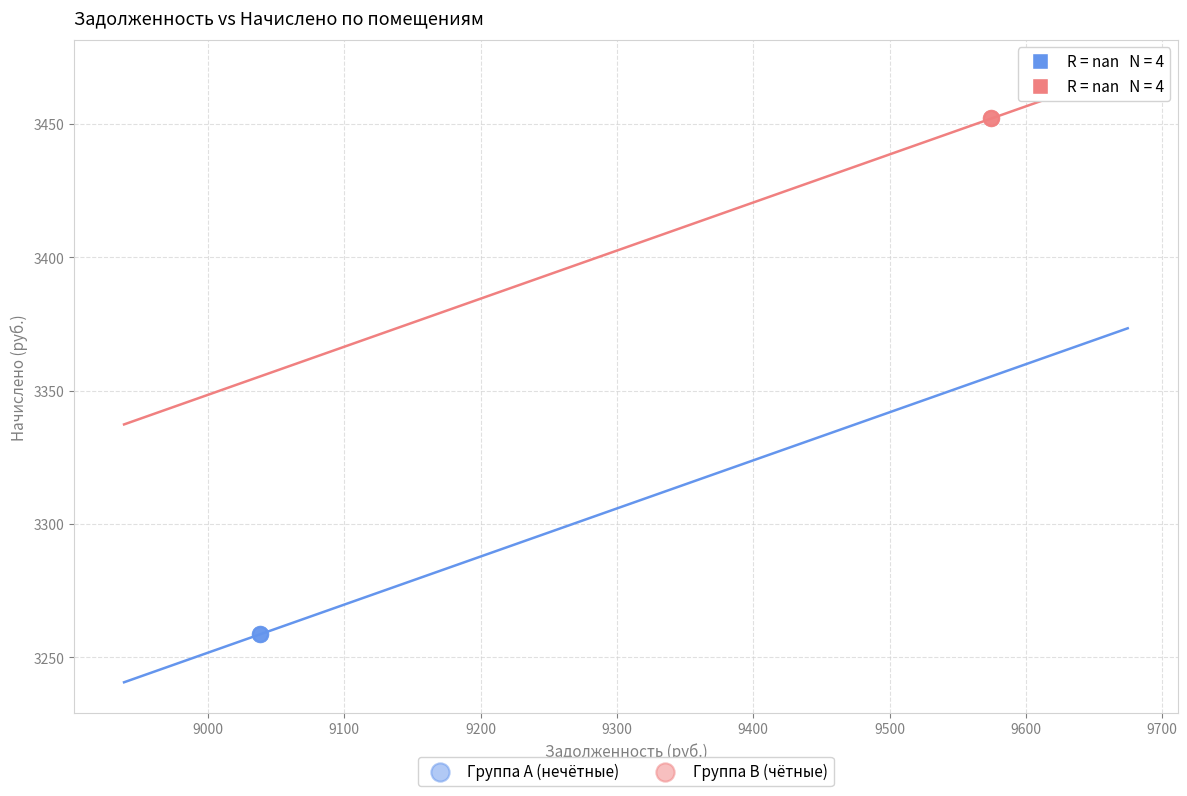

Which series contains the lowest Y value?

Группа A (нечётные)